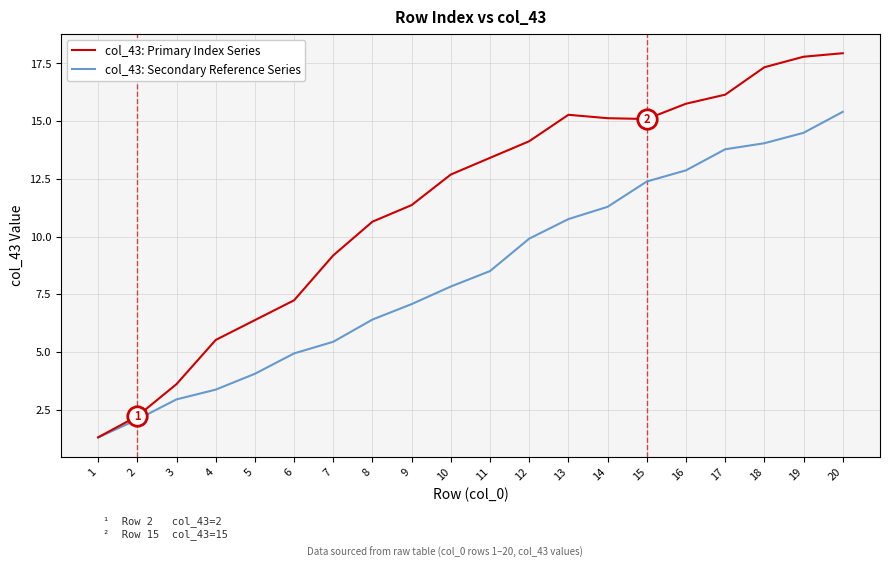

At how many categories does at least one series exceed 10?

13